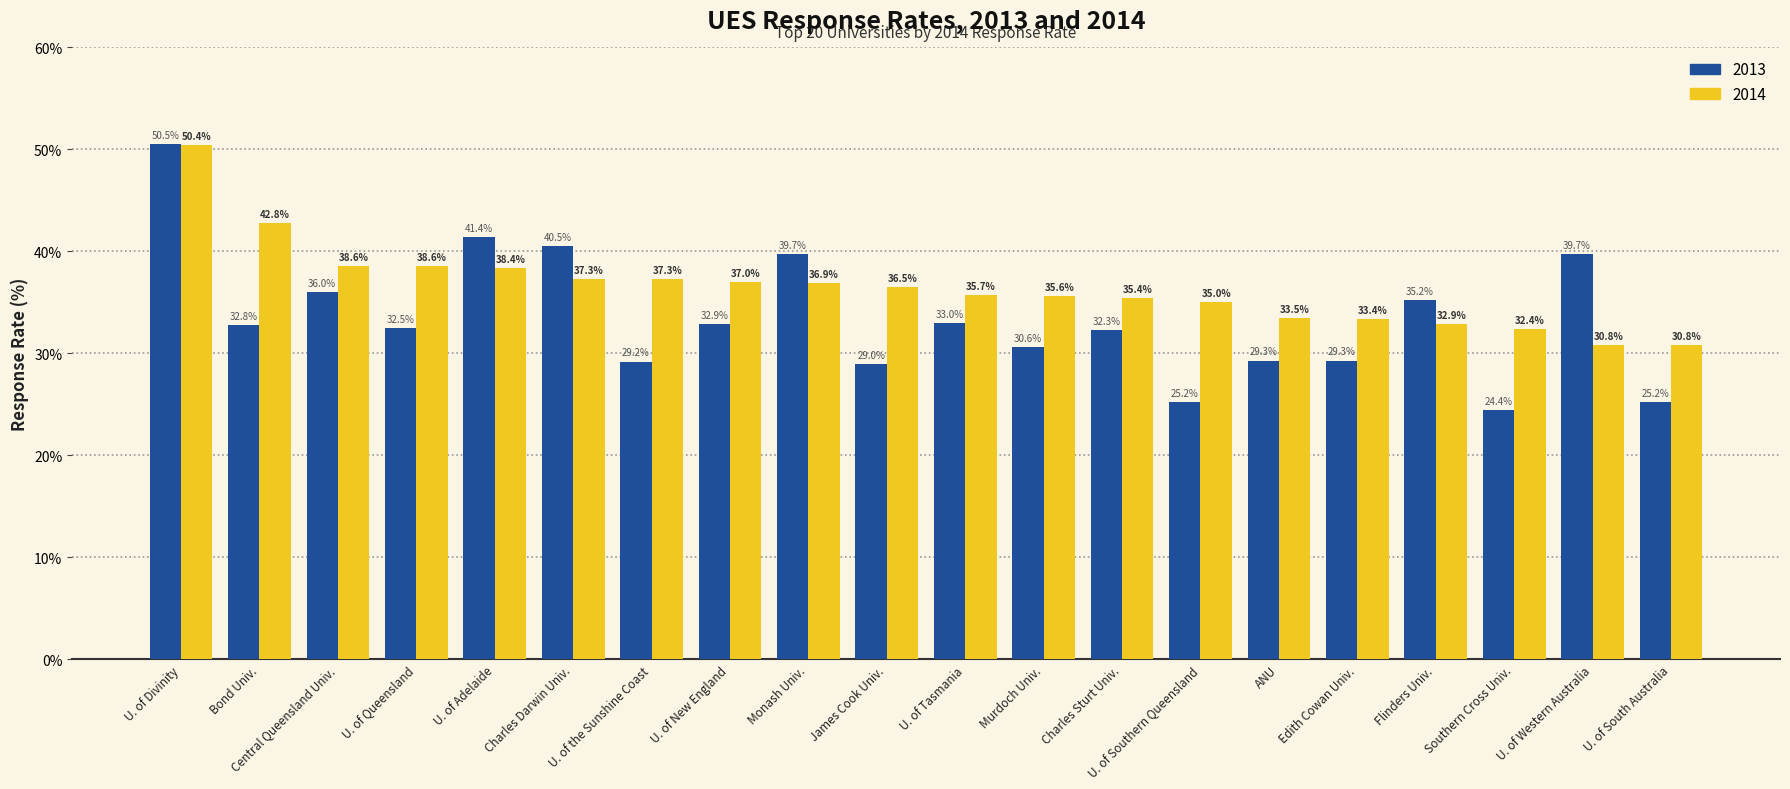

Read the 2014 value at Charles Sturt Univ..

35.4